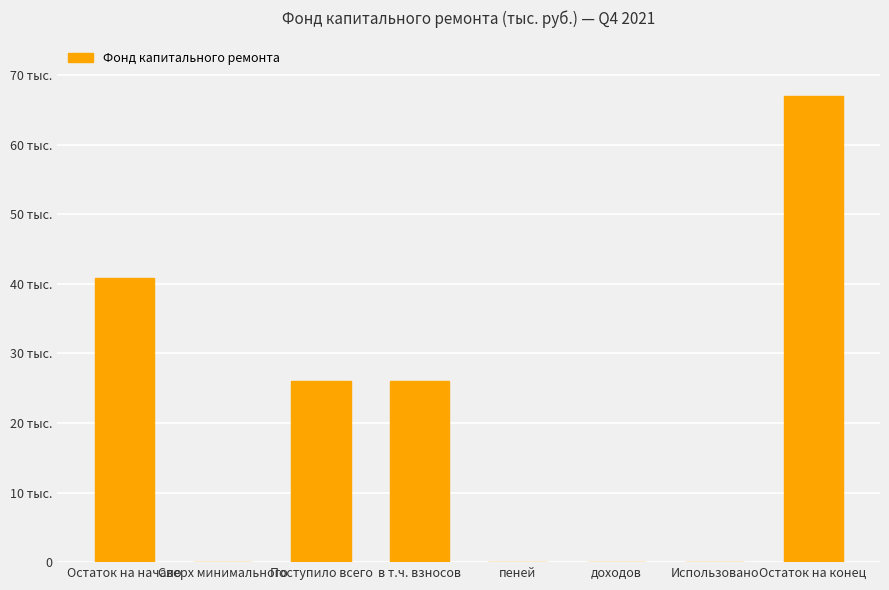

What is the label of the 2nd bar from the left?

Сверх минимального